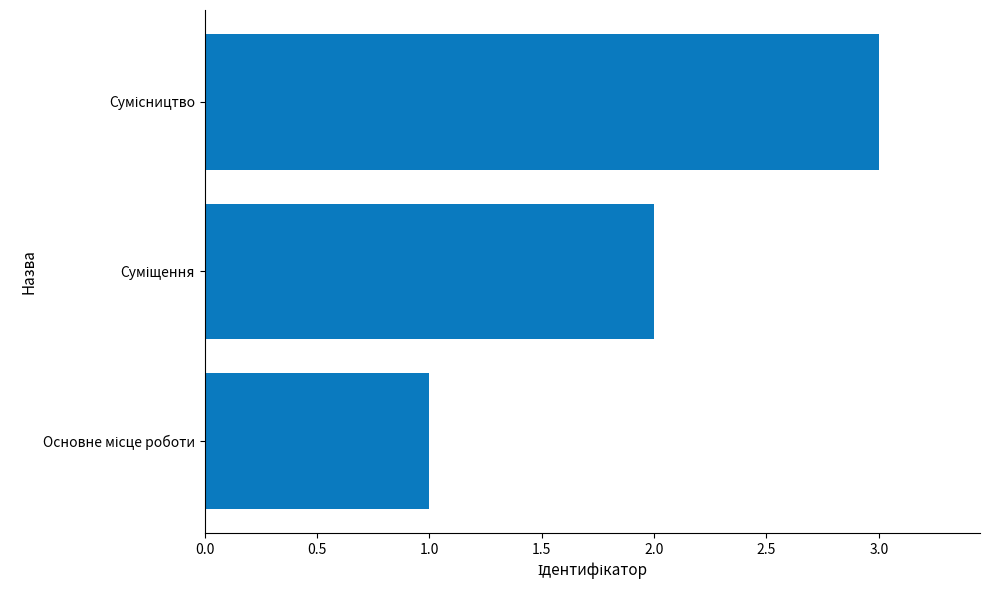

Are the bars horizontal?

Yes